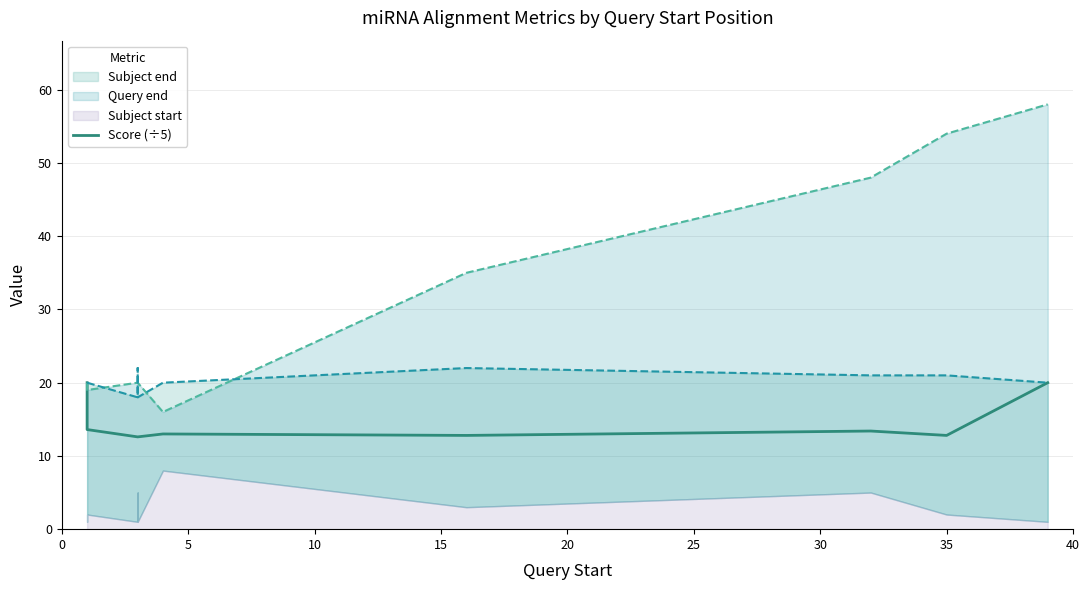

Does the chart display data point markers on the line(s)?

No